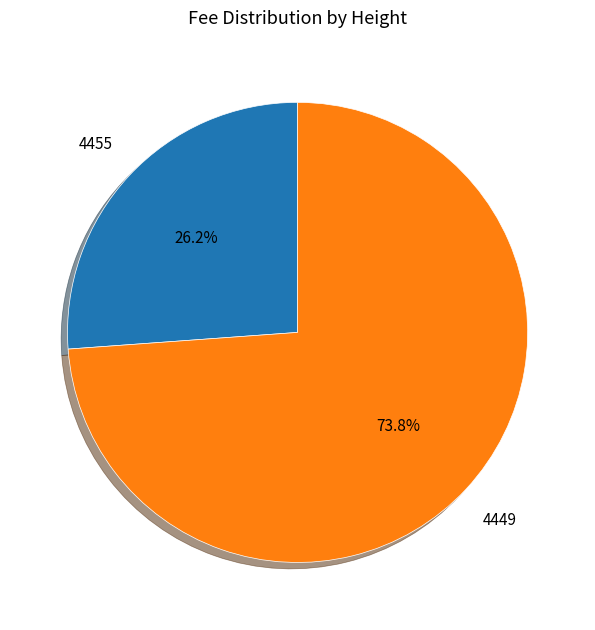

Which slice is the smallest?

4455